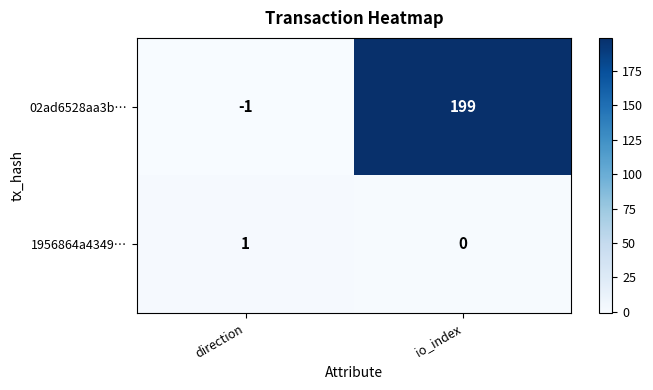

What is the sum of all 02ad6528aa3b… values?

198